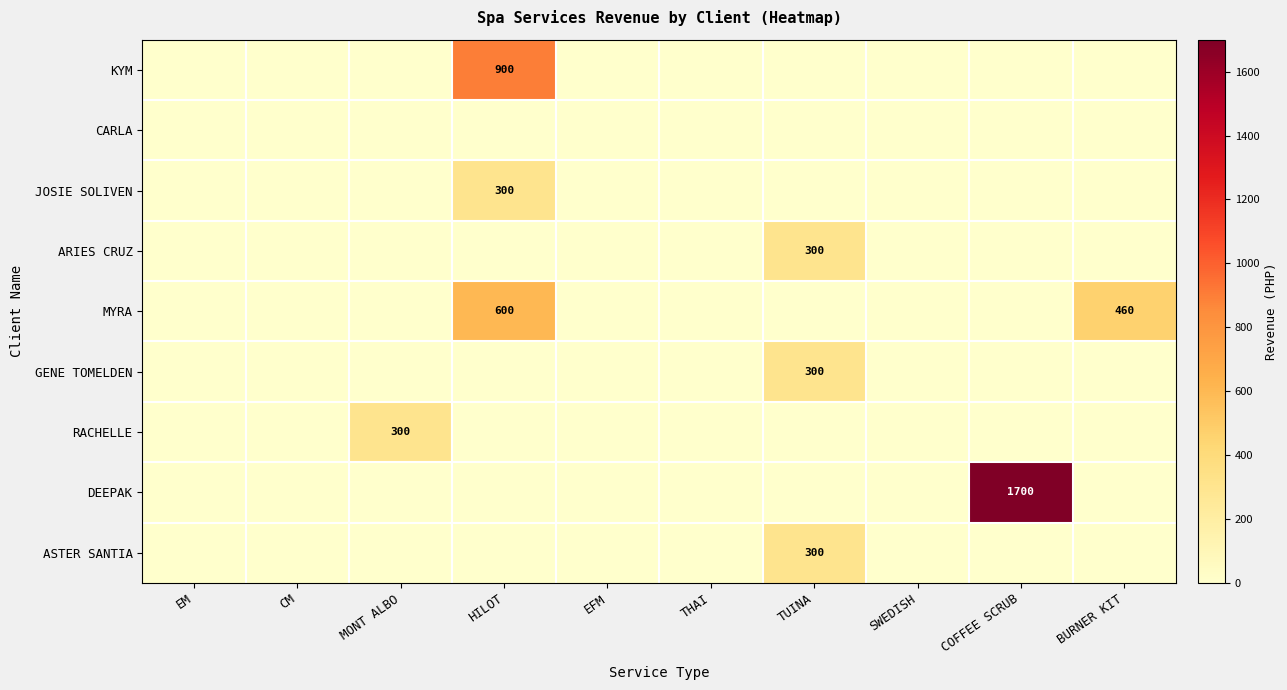

How many series are shown in this chart?

9